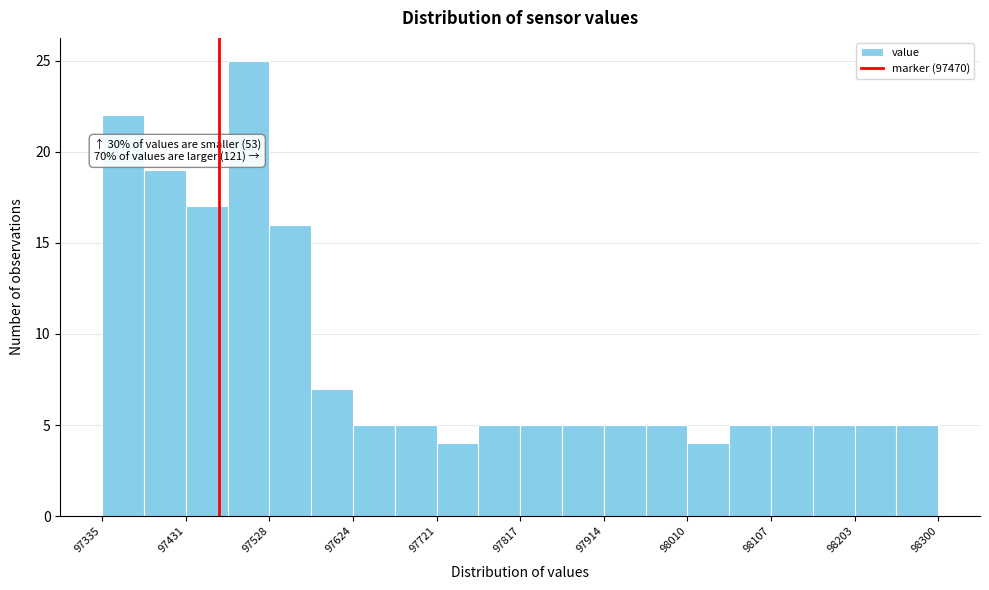

Over which range of the x-axis is the bar tallest?

97480 to 97530